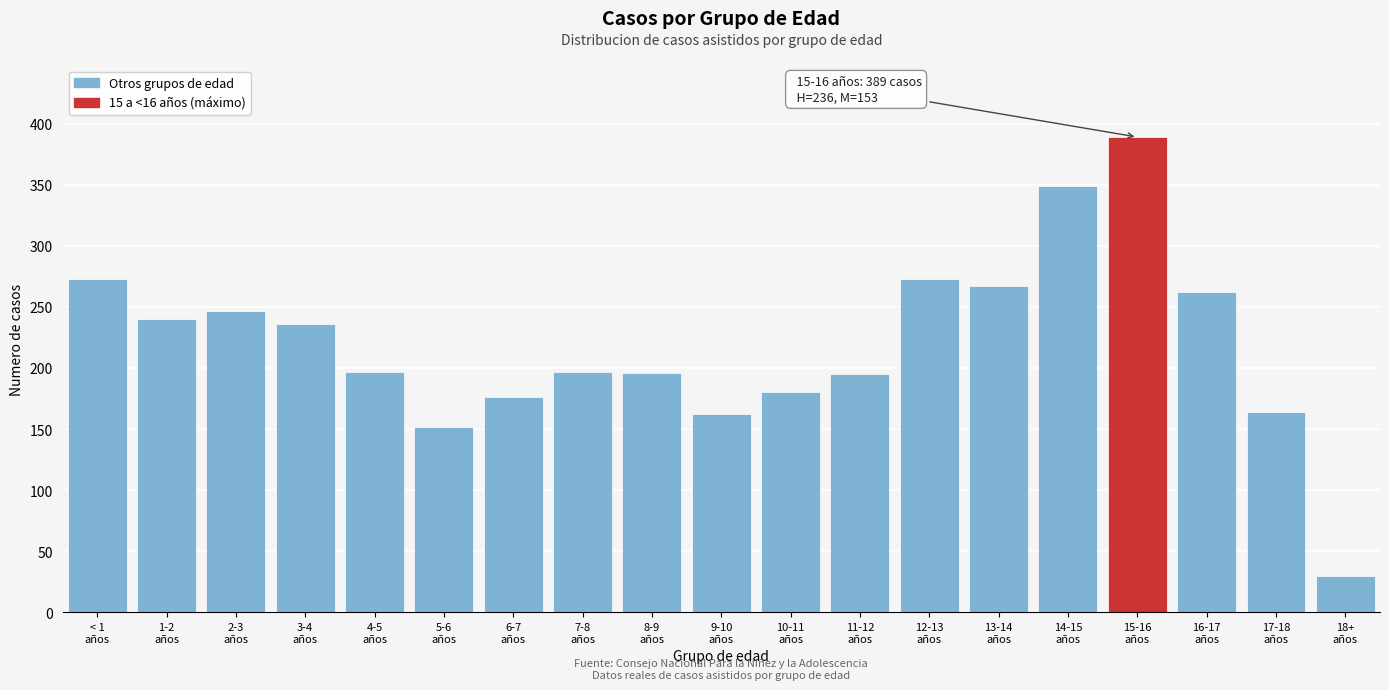

What is the difference between the maximum and minimum values?

359